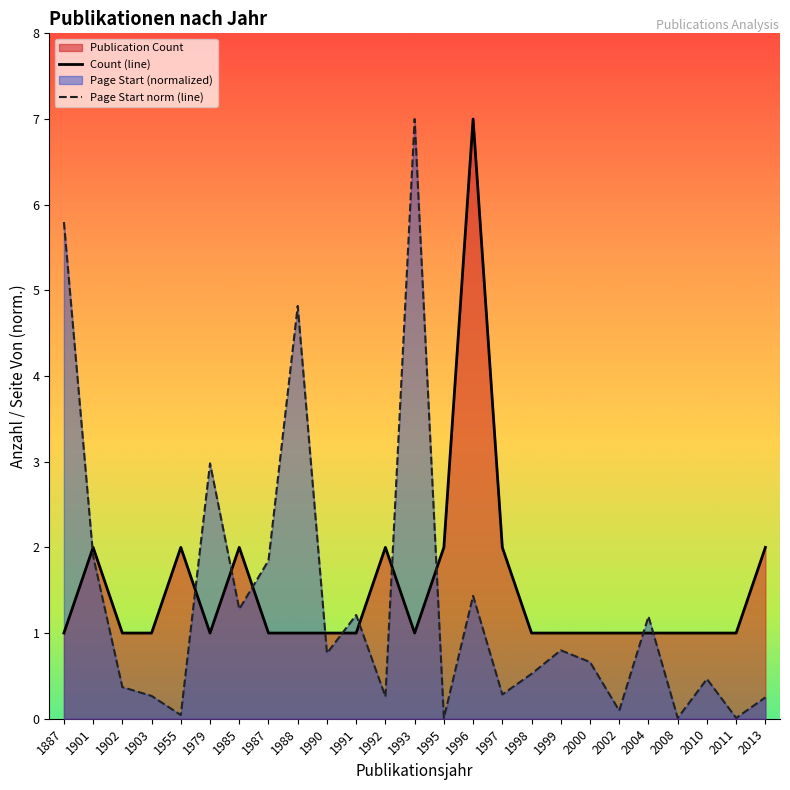

At which category is the sum across all series the highest?

1996